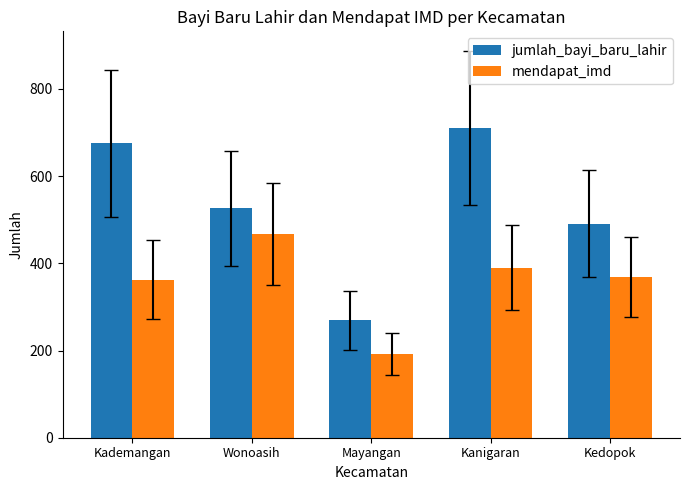

At which label does jumlah_bayi_baru_lahir first exceed 526?

Kademangan